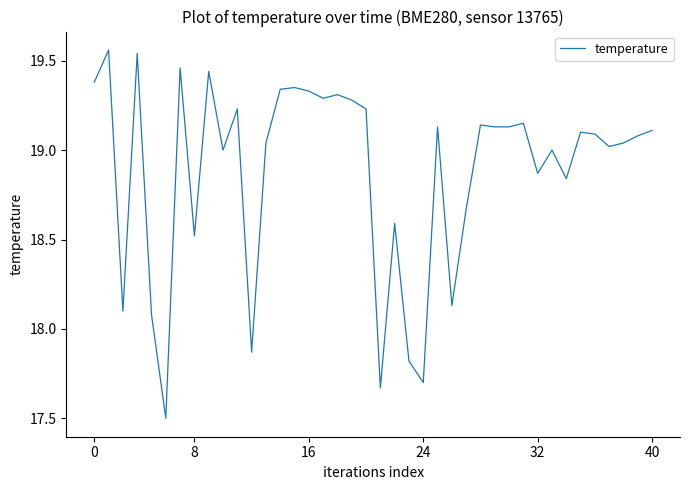

What is the difference between the maximum and minimum values?

2.1